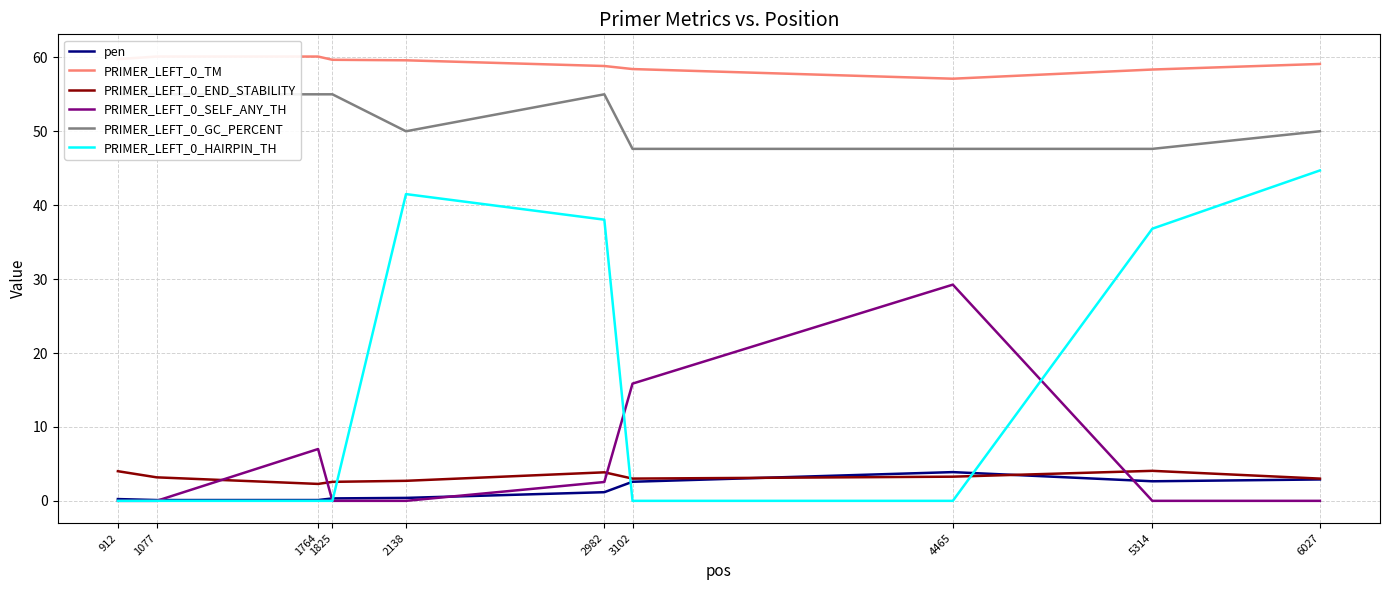

Count the number of data series in this chart.

6